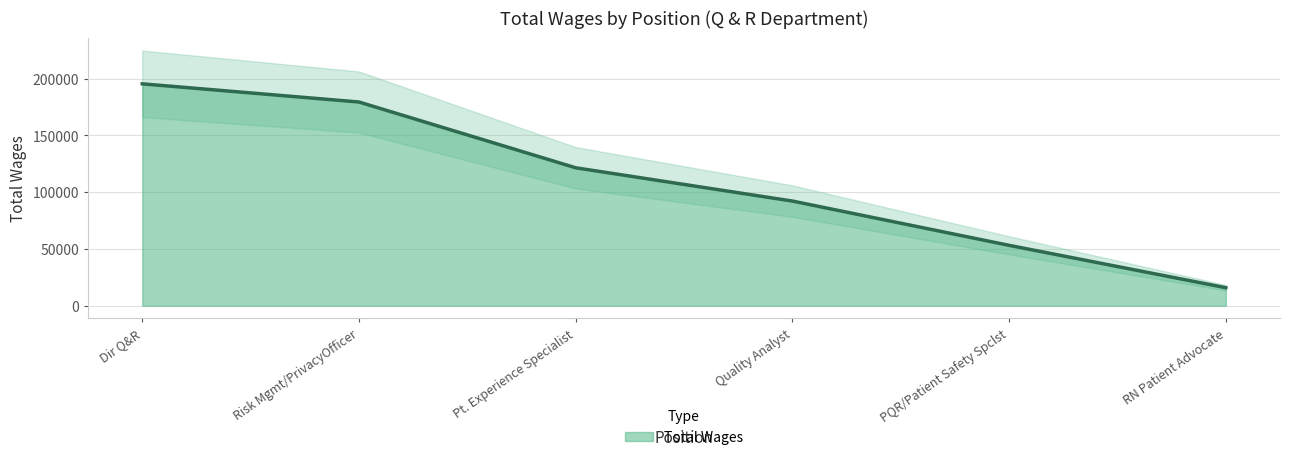

What is the label of the 6th point from the left?

RN Patient Advocate